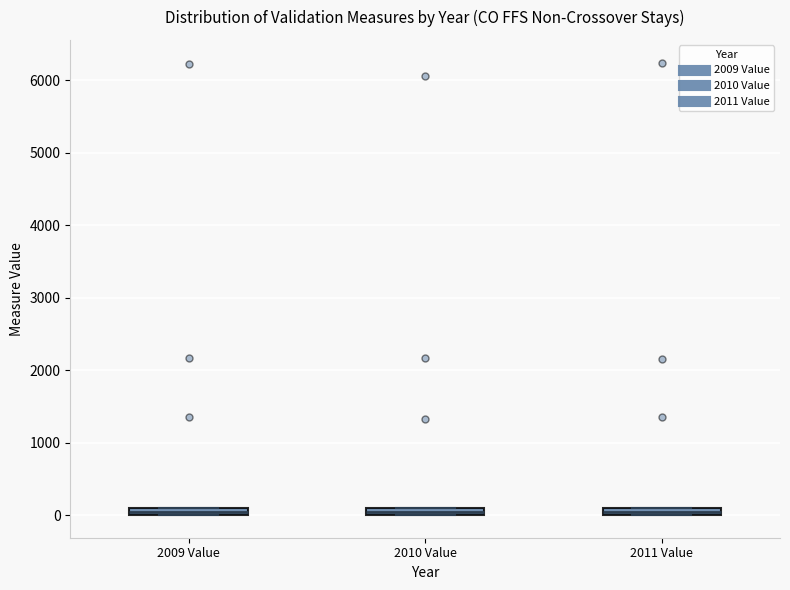

Where is the upper edge of the box for 2009 Value on the y-axis? The values are not printed on the chart, so give them approximately, as read against the axis.

100